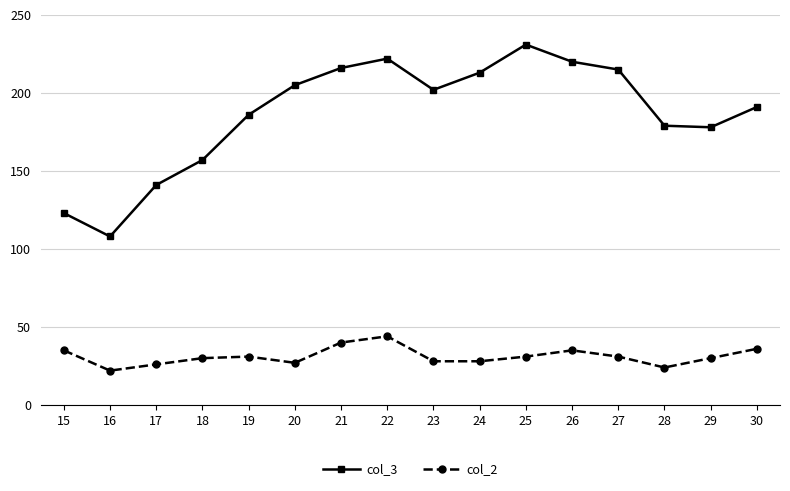

What is the sum of all col_3 values?

2987